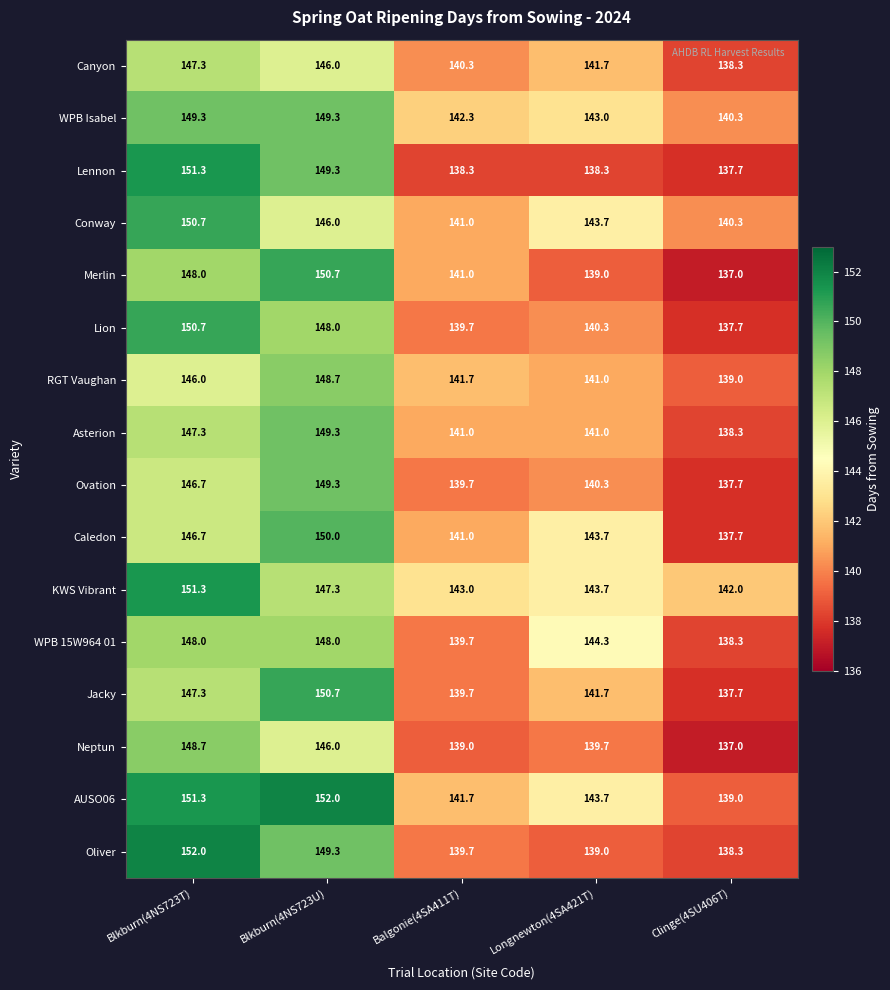

What is the maximum value shown in the chart?

152.0